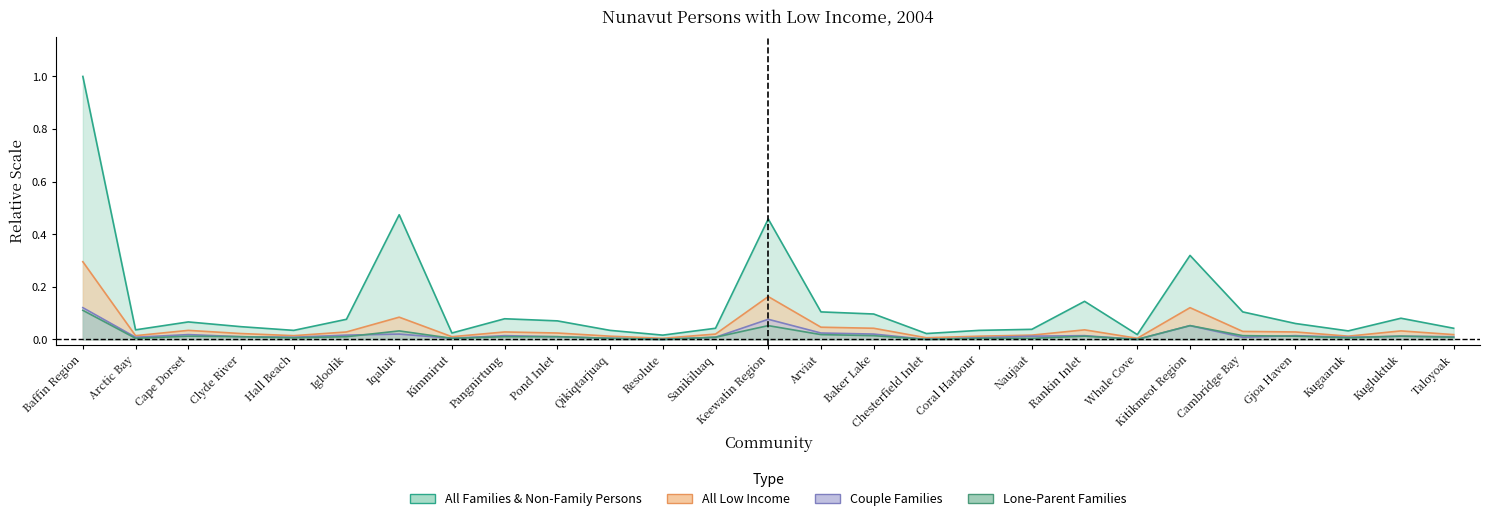

True or false: All Low Income and Lone-Parent Families intersect in this chart.

False